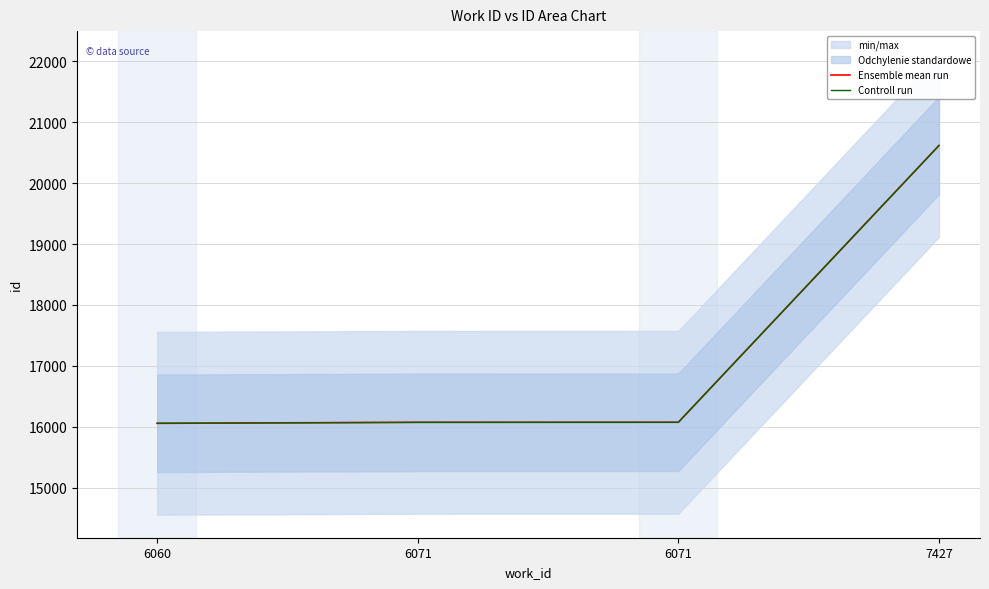

Which series has the largest total across all categories?

Ensemble mean run